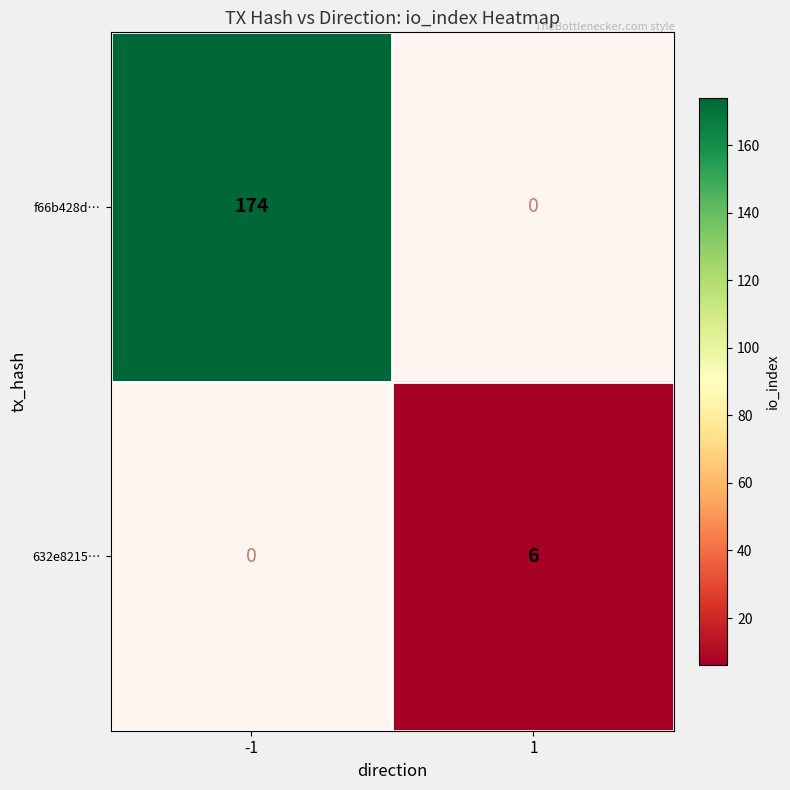

Between 1 and -1, which is larger?

-1